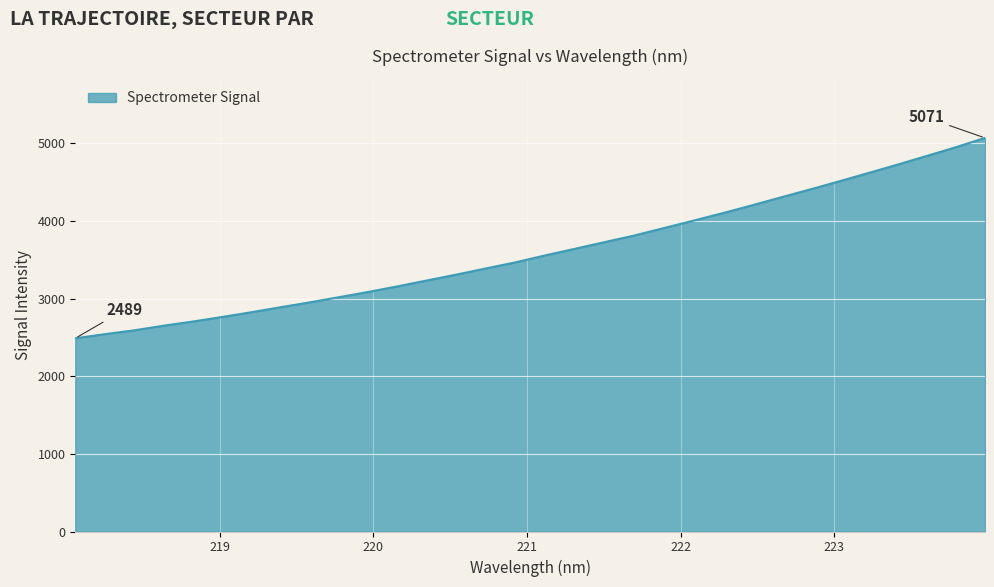

What is the difference between the maximum and minimum values?

2581.6